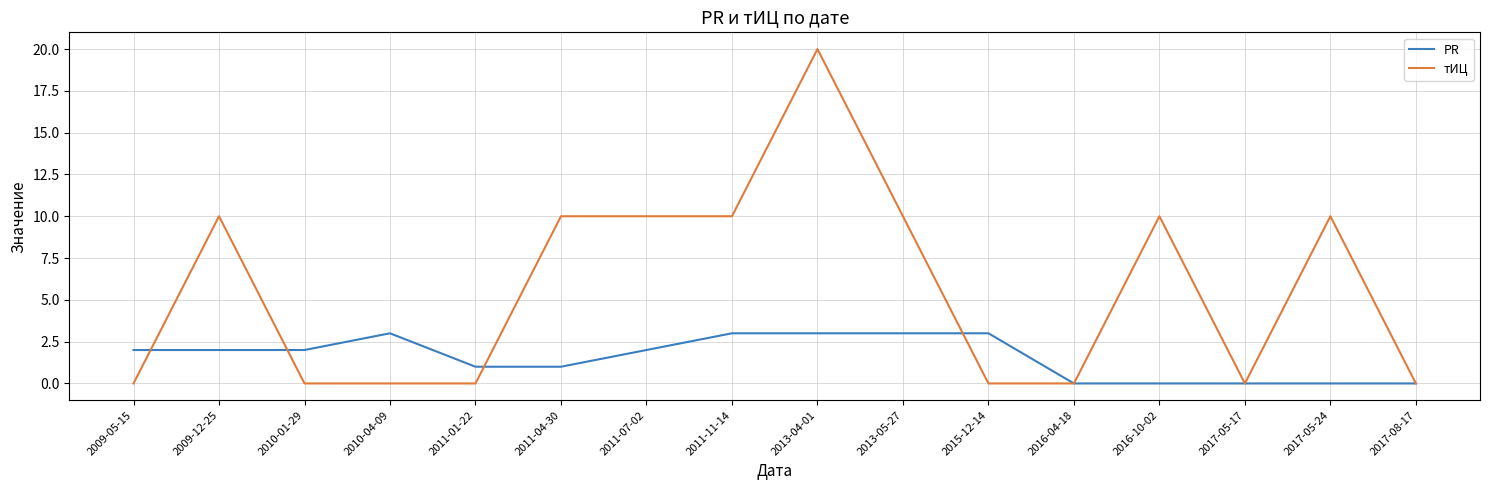

How many lines are shown in the chart?

2